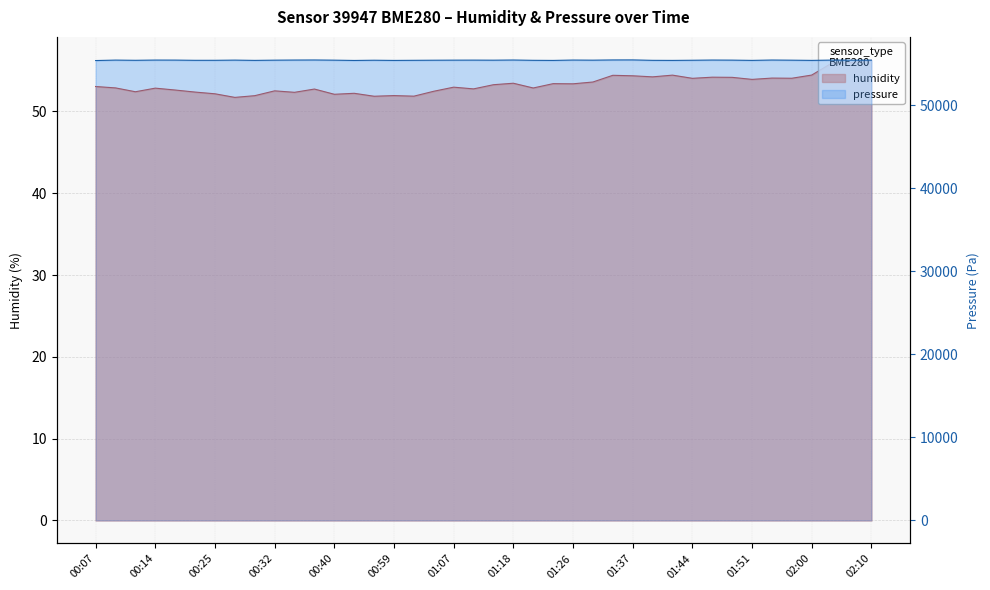

What is the maximum value shown in the chart?

55440.8